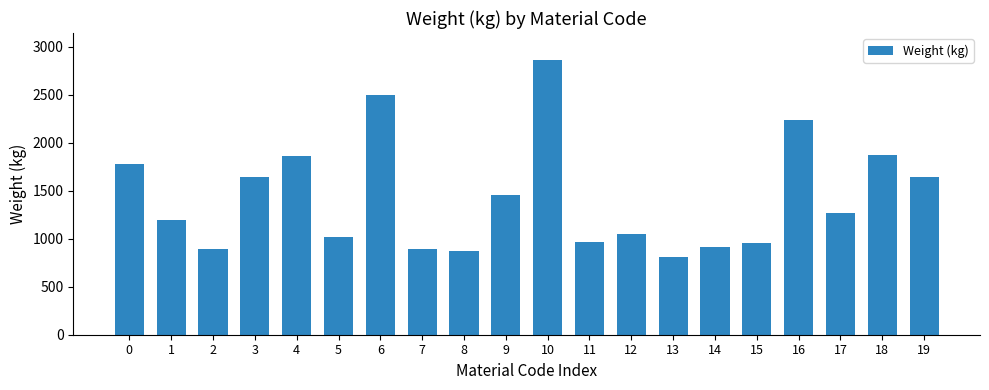

What is the sum of the values at 19 and 13?

2457